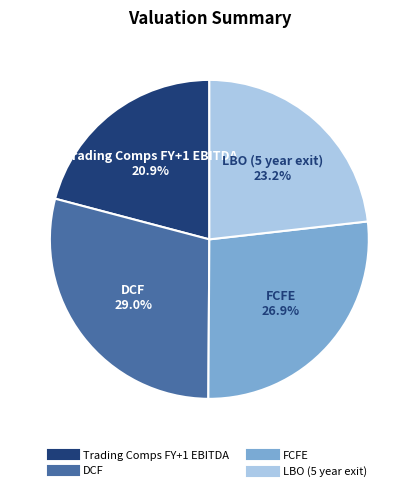

Is Trading Comps FY+1 EBITDA the majority of the pie?

No